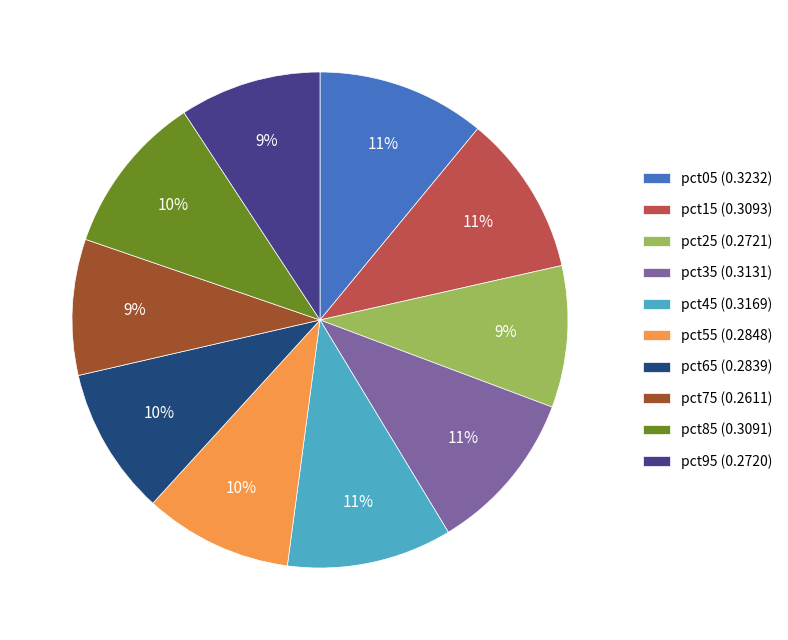

The pct25 (0.2721) slice represents 9% of the pie. True or false?

True